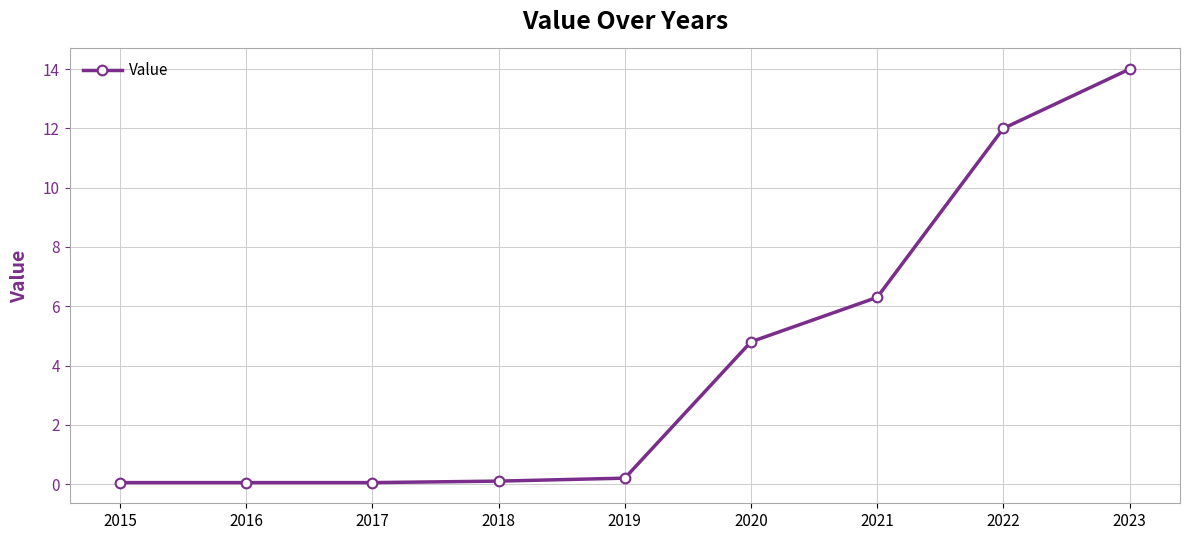

The chart shows a value of 0.1 at 2015. True or false?

True